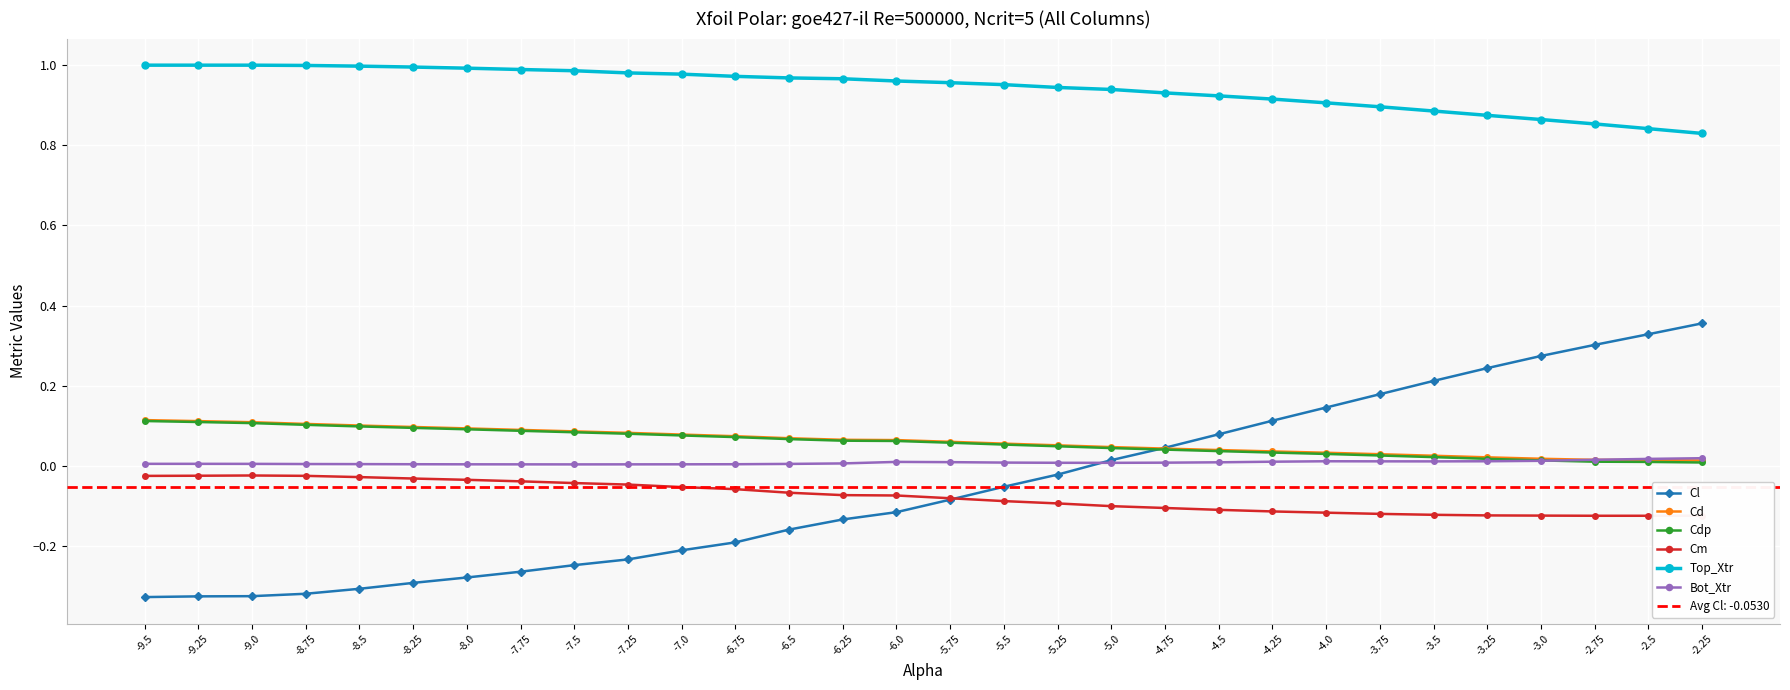

What is the label of the 16th point from the left?

-5.75